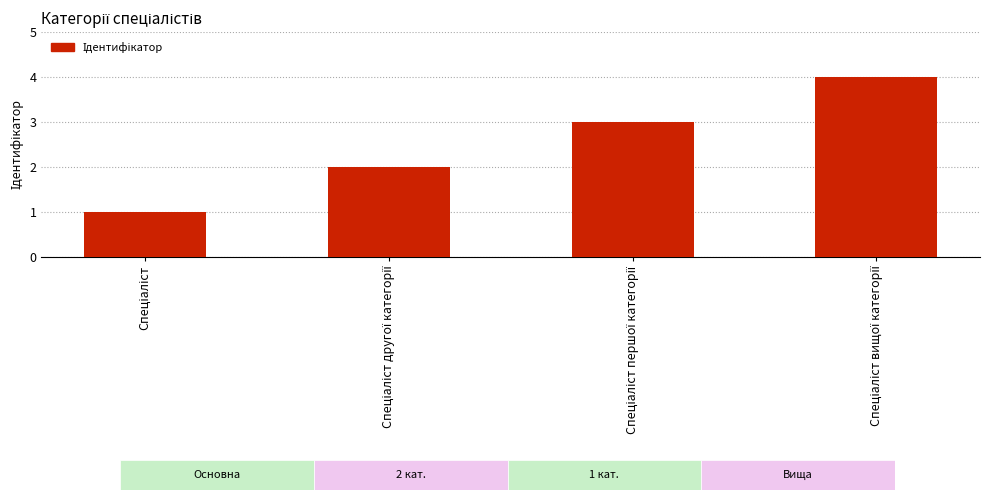

What is the greatest value displayed?

4